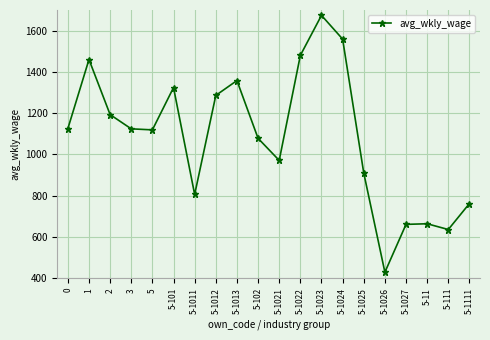

What is the sum of the values at 2 and 5-1026?

1622